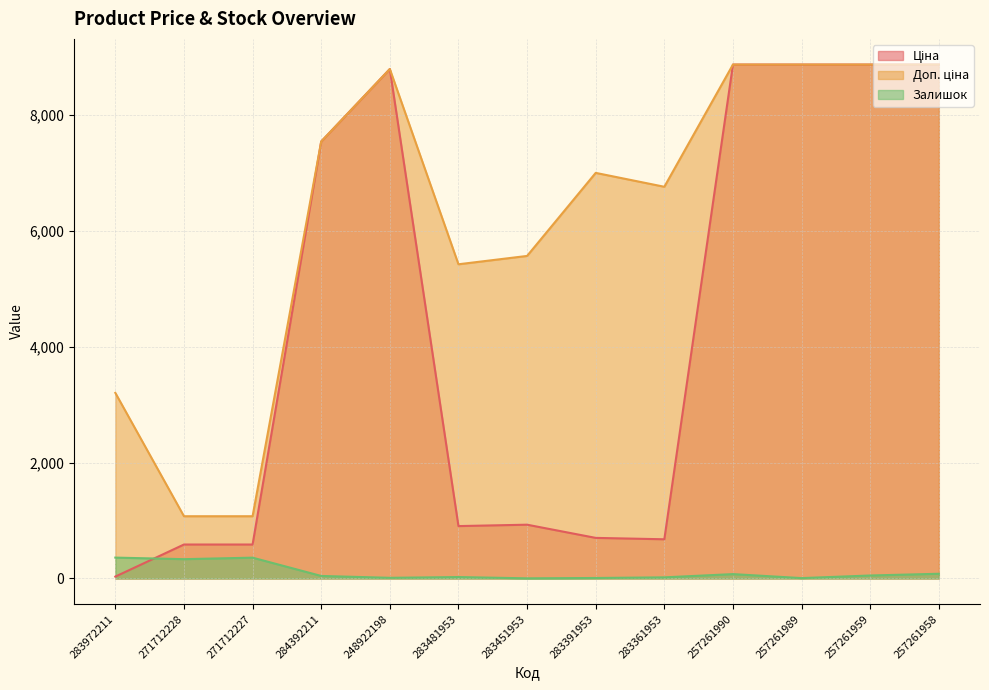

What is the value of the Залишок point at the 11th from the left?

6.0